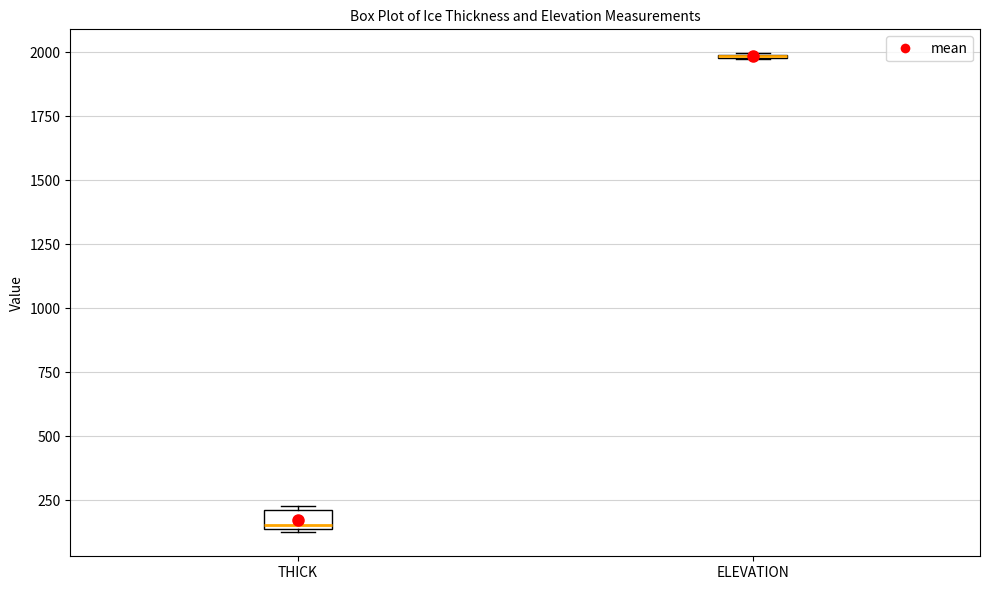

Where is the upper edge of the box for THICK on the y-axis? The values are not printed on the chart, so give them approximately, as read against the axis.

200